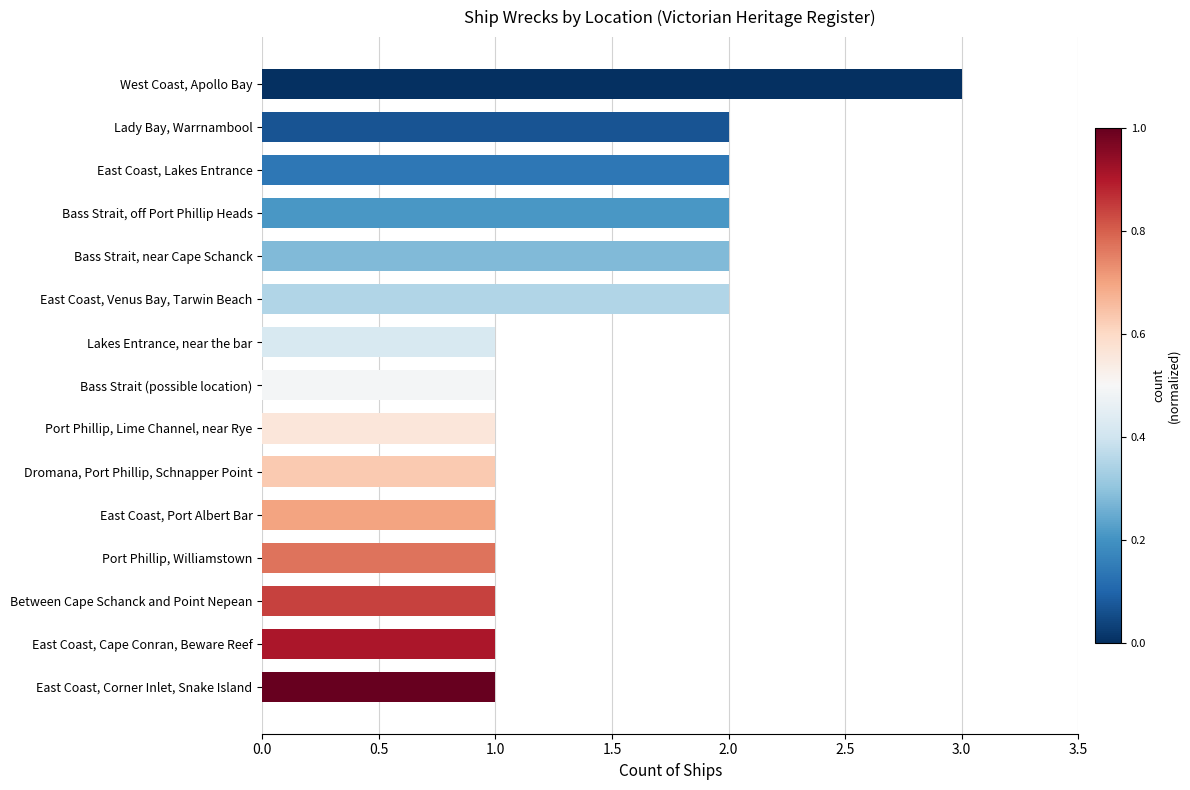

Are the bars grouped side by side (vs. stacked)?

No